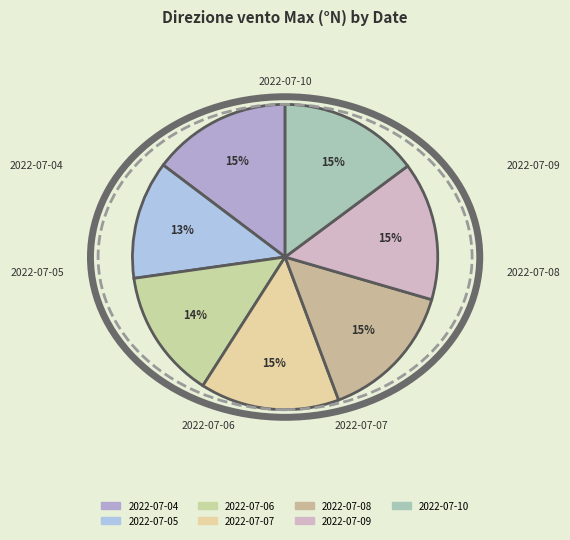

How many segments does this pie chart have?

7